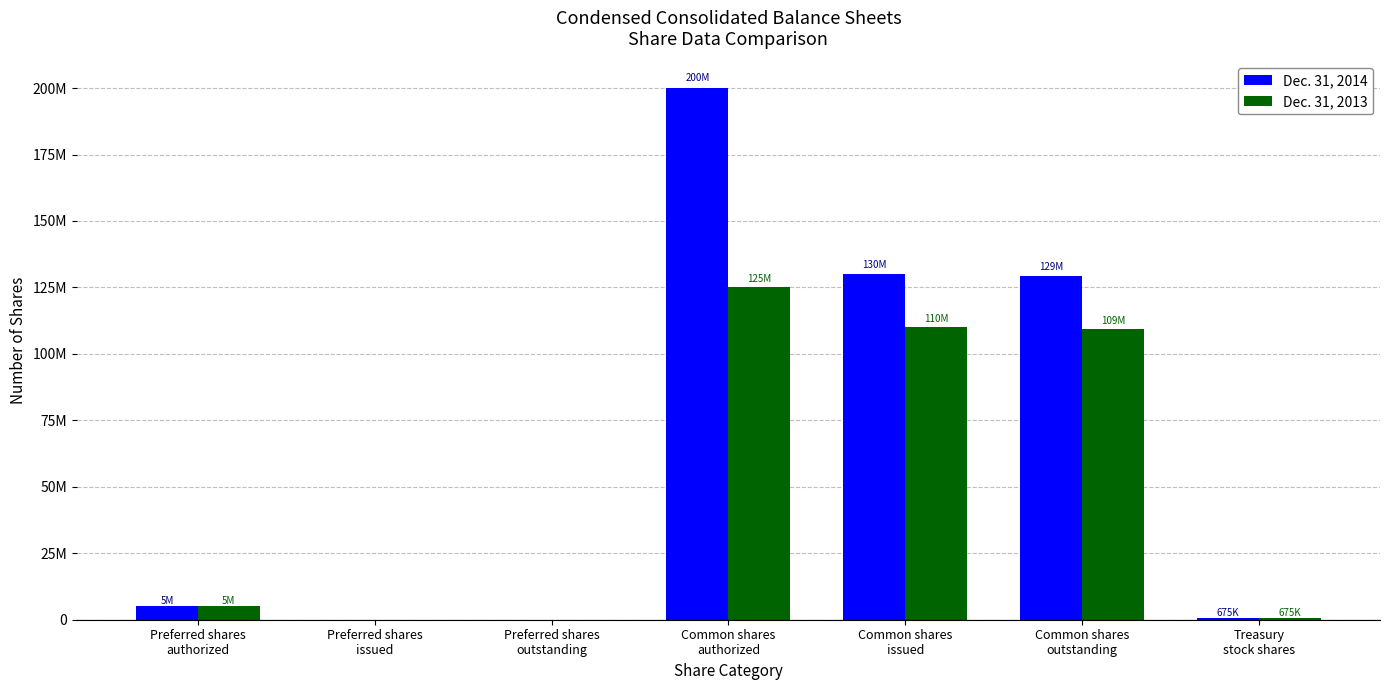

What are all the series names shown in the legend?

Dec. 31, 2014, Dec. 31, 2013